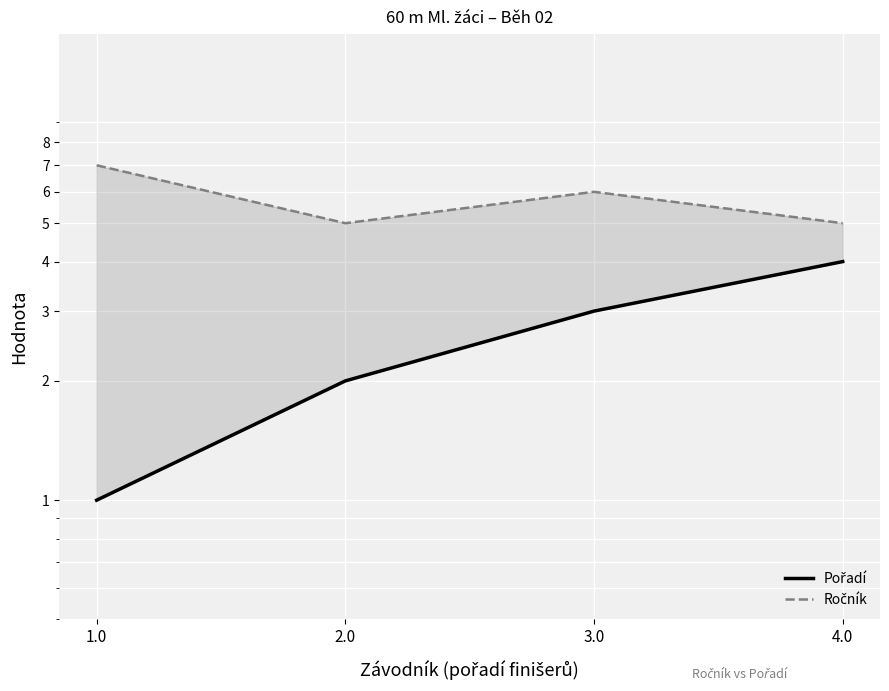

Rank the categories by Ročník value from lowest to highest.

2.0, 4.0, 3.0, 1.0